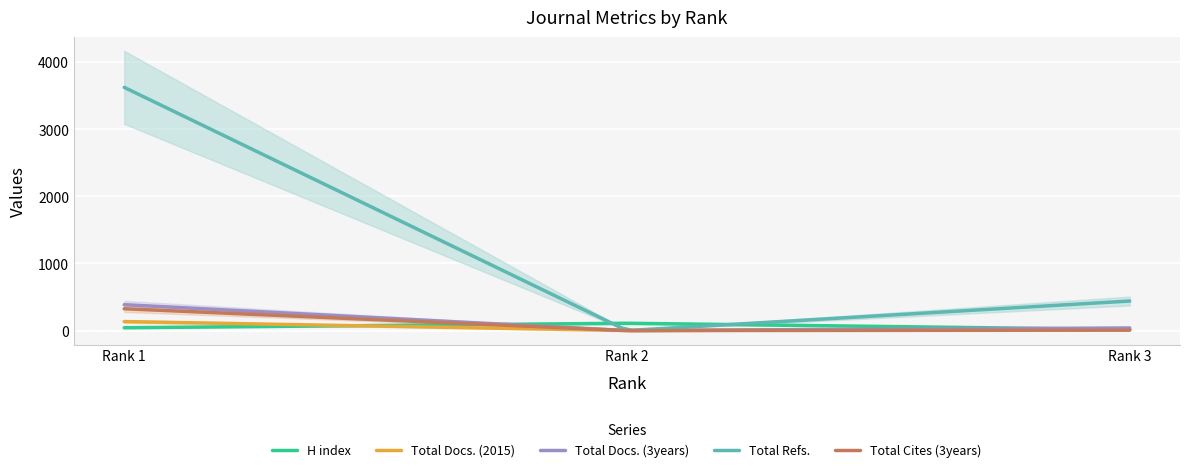

Reading right to left, what are all the values shown in this chart?

H index: Rank 3=15	Rank 2=109	Rank 1=42
Total Docs. (2015): Rank 3=24	Rank 2=0	Rank 1=134
Total Docs. (3years): Rank 3=39	Rank 2=0	Rank 1=385
Total Refs.: Rank 3=440	Rank 2=0	Rank 1=3621
Total Cites (3years): Rank 3=6	Rank 2=0	Rank 1=325